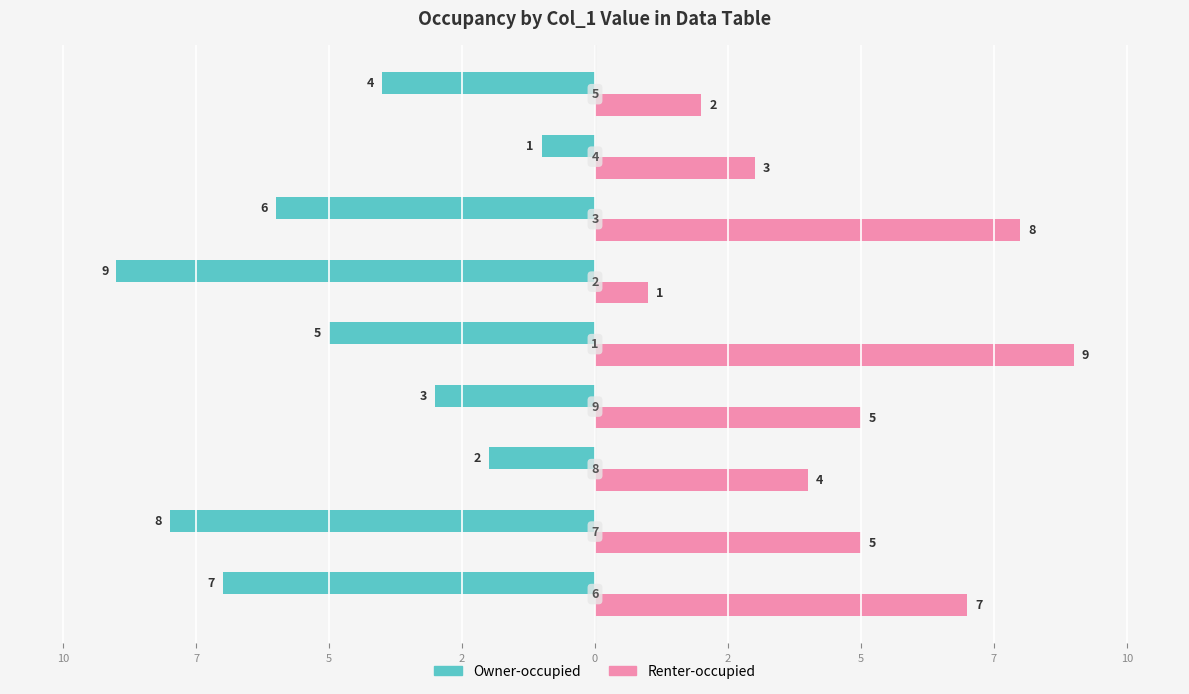

What are all the series names shown in the legend?

Owner-occupied, Renter-occupied